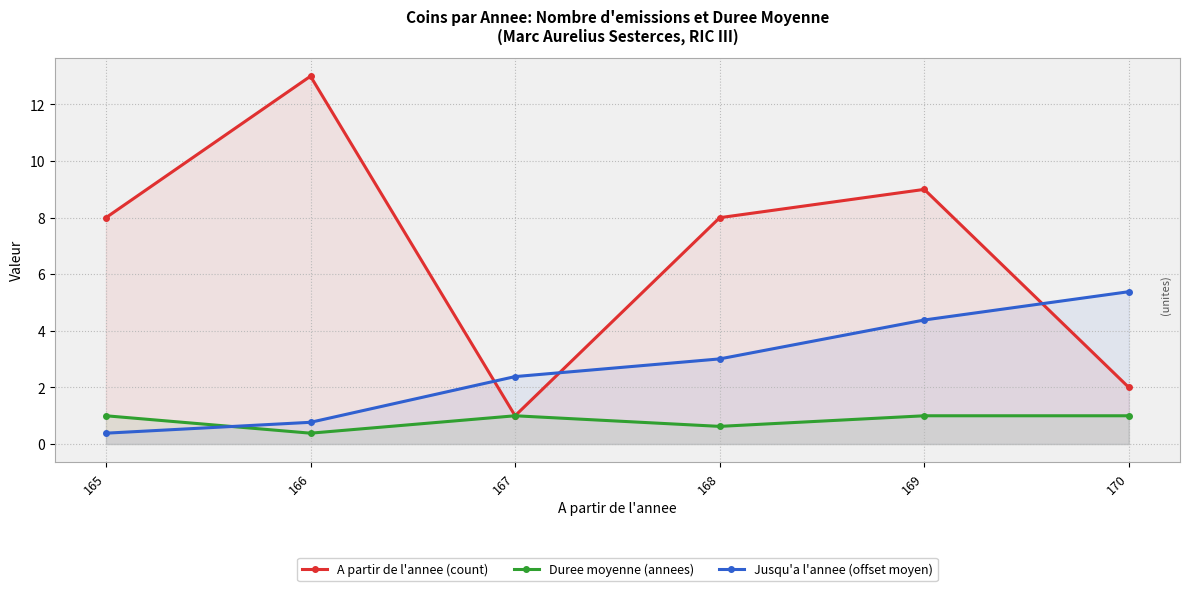

List the series in order of their peak value, lowest first.

Duree moyenne (annees), Jusqu'a l'annee (offset moyen), A partir de l'annee (count)